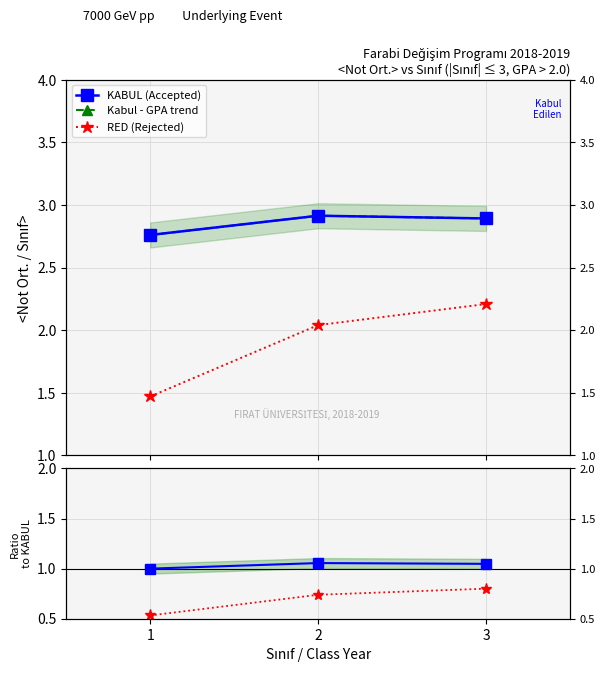

What is the value of the Kabul - GPA trend point at the 2nd from the left?

2.9